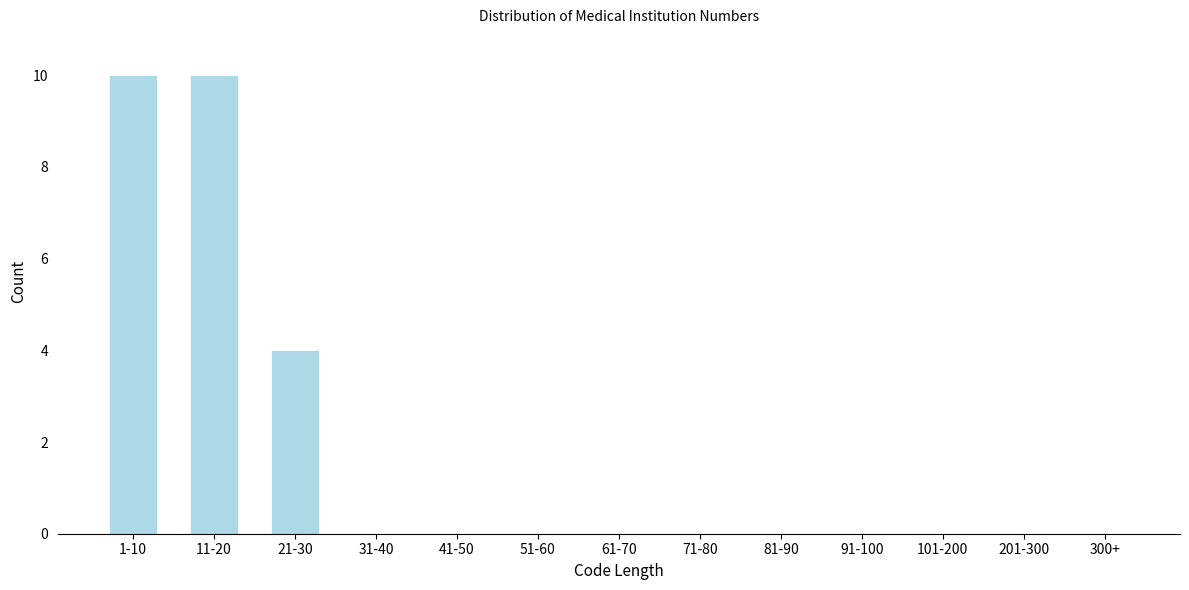

Reading right to left, what are all the values shown in this chart?

300+=0	201-300=0	101-200=0	91-100=0	81-90=0	71-80=0	61-70=0	51-60=0	41-50=0	31-40=0	21-30=4	11-20=10	1-10=10